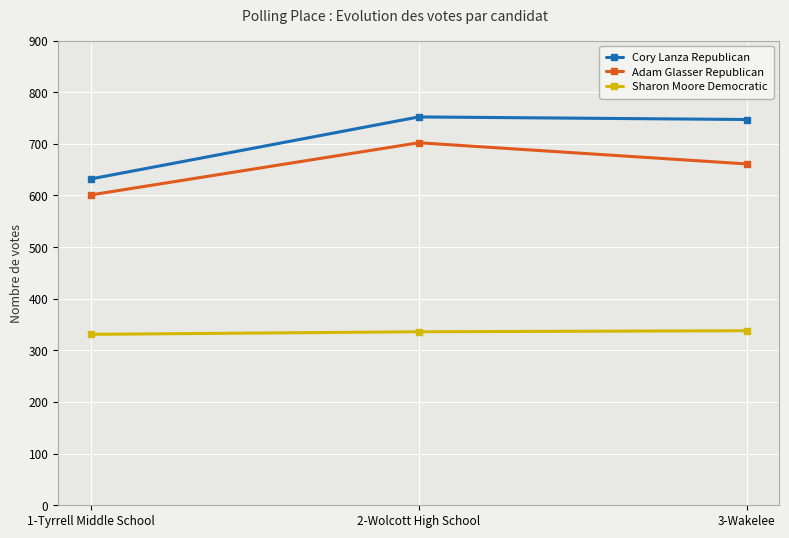

What is the average value of the Sharon Moore Democratic series?

335